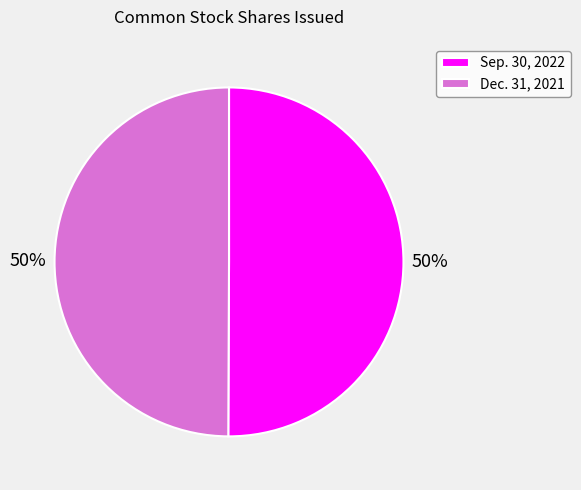

How many slices are in this pie chart?

2